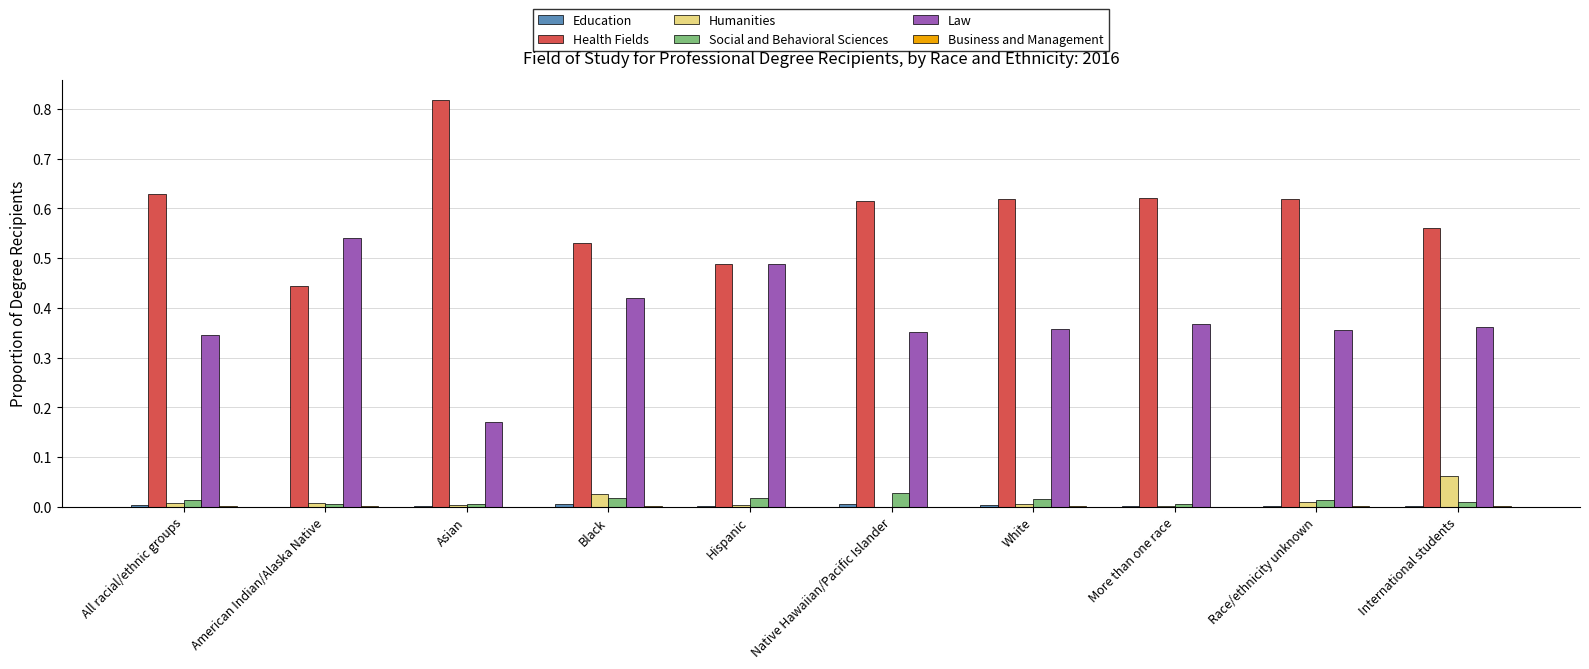

The value of Social and Behavioral Sciences at International students is 0.0. True or false?

True